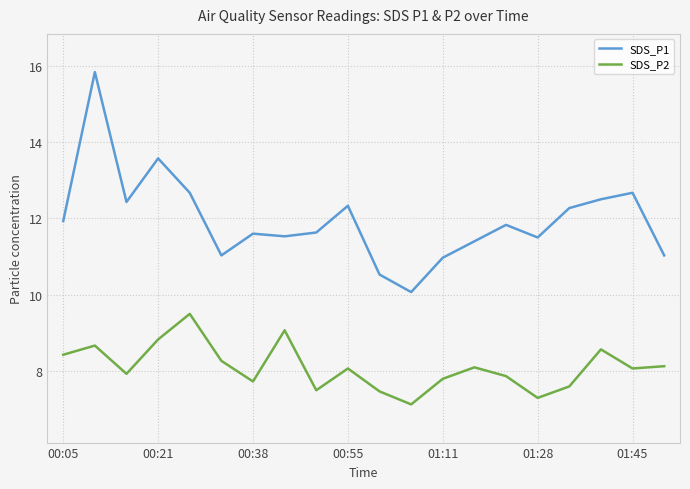

Which series has the widest spread of values?

SDS_P1